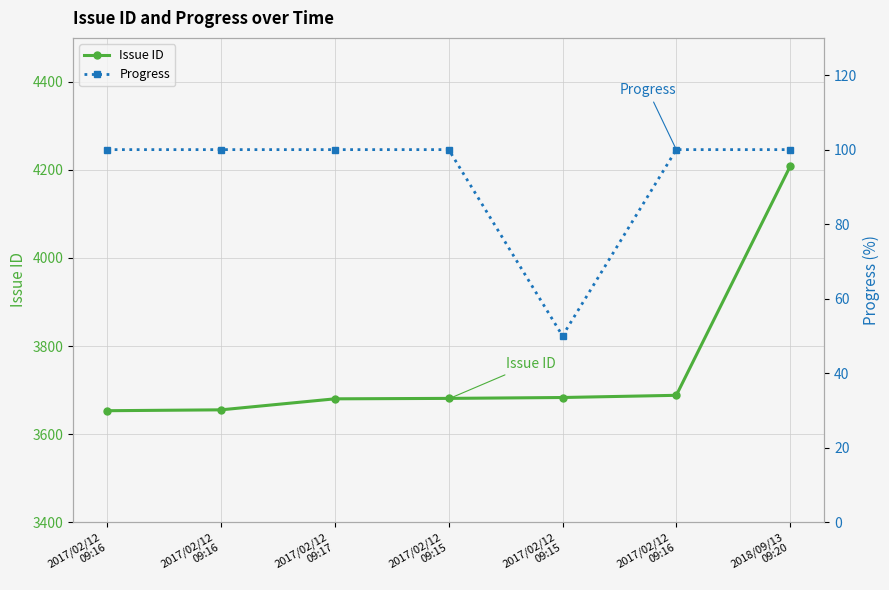

Is it true that Issue ID equals 6253 at 2017/02/12
09:15?

False